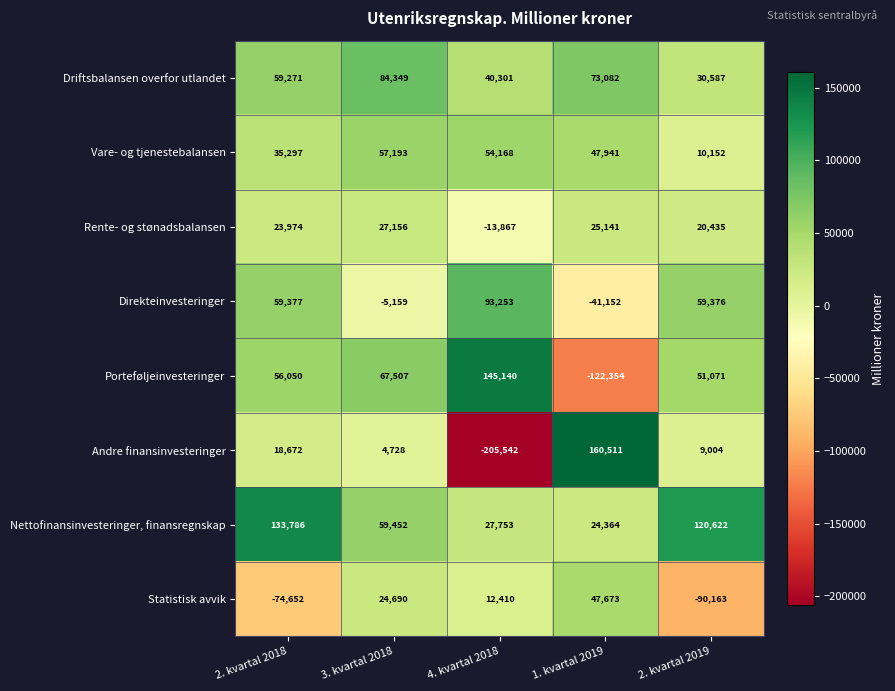

Rank the series at 1. kvartal 2019 from highest to lowest value.

Andre finansinvesteringer, Driftsbalansen overfor utlandet, Vare- og tjenestebalansen, Statistisk avvik, Rente- og stønadsbalansen, Nettofinansinvesteringer, finansregnskap, Direkteinvesteringer, Porteføljeinvesteringer